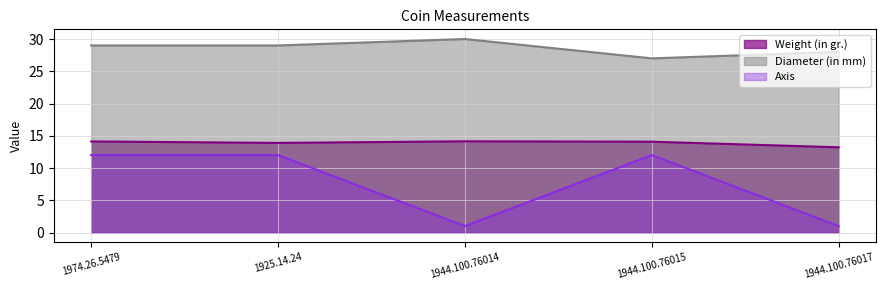

What is the average value of the Weight (in gr.) series?

13.9